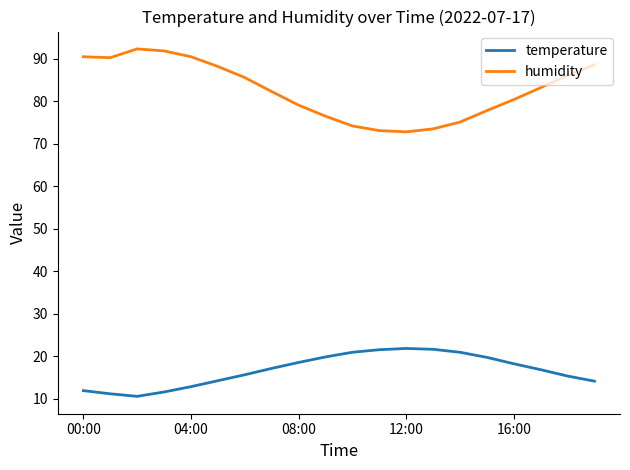

Which series has the largest total across all categories?

humidity